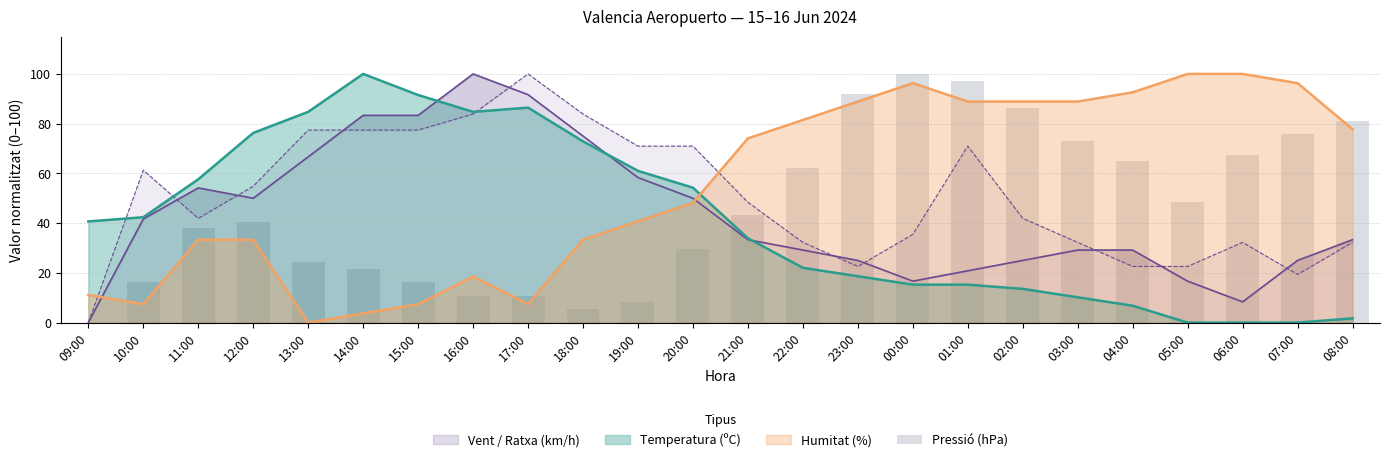

True or false: the data shows 23.1 at 10:00.

False